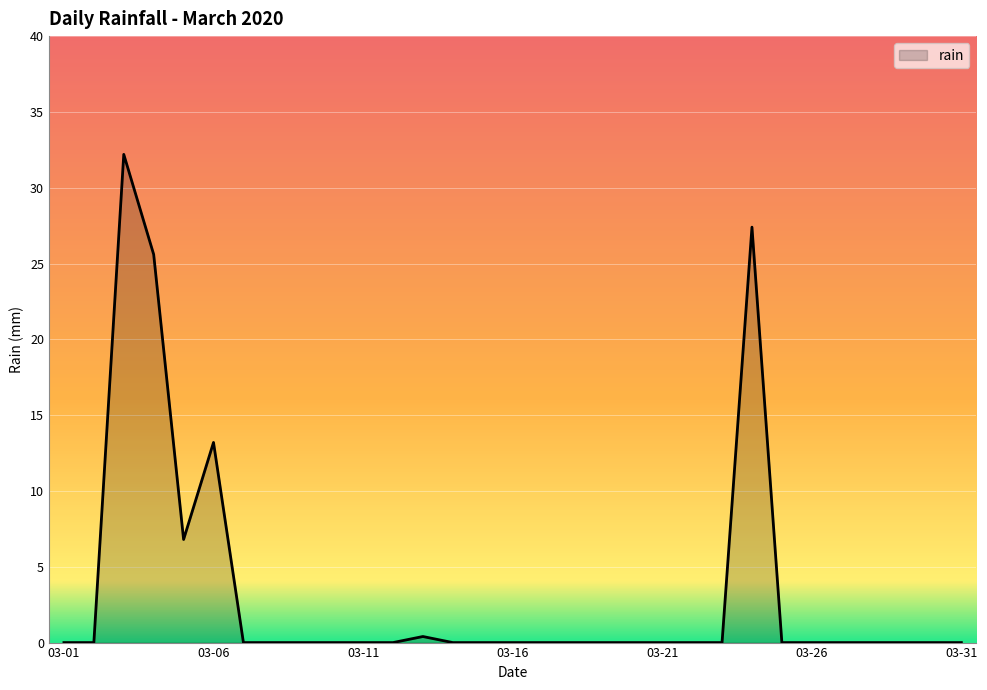

What is the greatest value displayed?

32.2